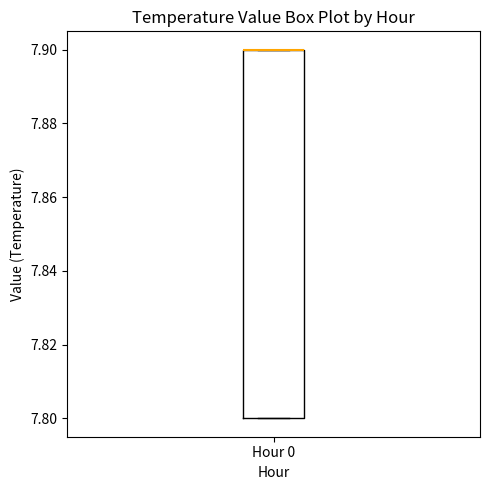

Transcribe this box plot: give where the median line is, the range the box spans, and where the two whiskers end, as read against the y-axis. The values are not printed on the chart, so give them approximately, as read against the axis.

median 7.9 (drawn on the box's upper edge), box 7.8 to 7.9, whiskers 7.8 to 7.9